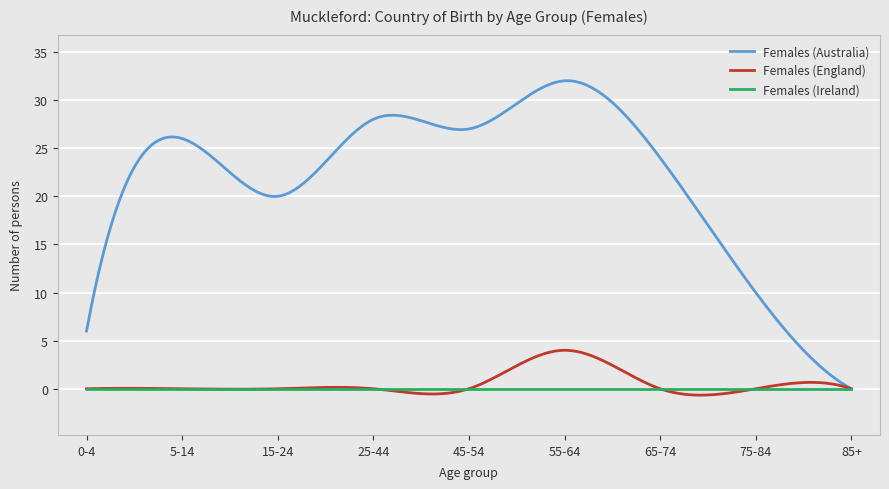

What are all the series names shown in the legend?

Females (Australia), Females (England), Females (Ireland)